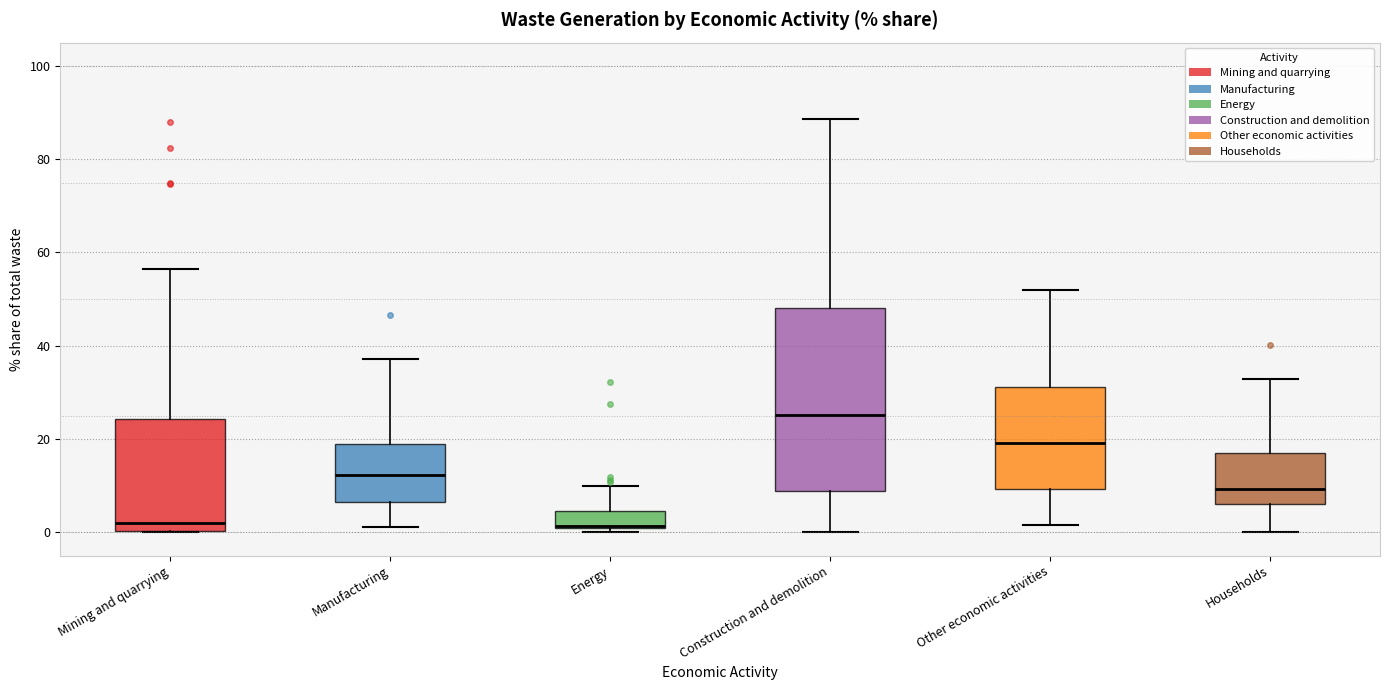

Reading left to right, read every box against the y-axis: the position of its median line, the range the box covers, and the ends of its whiskers. The values are not printed on the chart, so give them approximately, as read against the axis.

Mining and quarrying: median 2, box 0 to 24, whiskers 0 to 56
Manufacturing: median 12, box 6 to 18, whiskers 2 to 38
Energy: median 2, box 0 to 4, whiskers 0 (just below the box's lower edge) to 10
Construction and demolition: median 26, box 8 to 48, whiskers 0 to 88
Other economic activities: median 20, box 10 to 32, whiskers 2 to 52
Households: median 10, box 6 to 18, whiskers 0 to 32